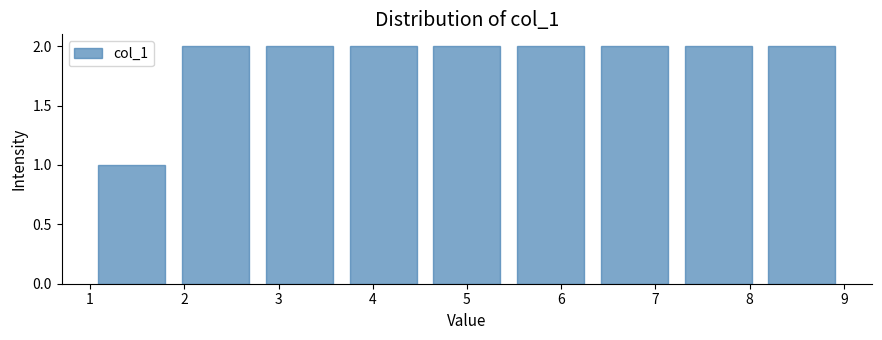

What is the height of the bar covering 7.2 to 8.1 on the x-axis? Neither the bar edges nor the heights are printed on the chart, so give them approximately, as read against the axes.

2